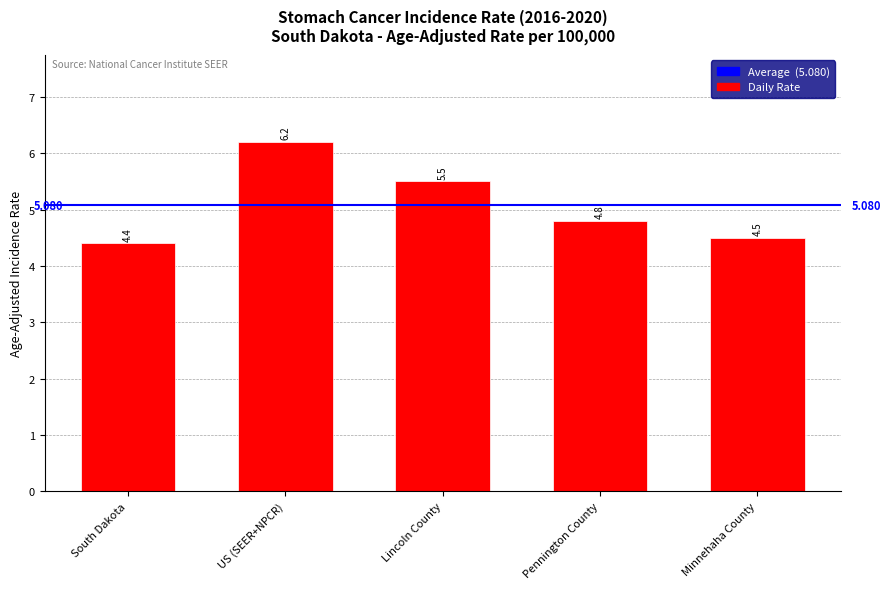

Count the values in the range 4 to 5.

3